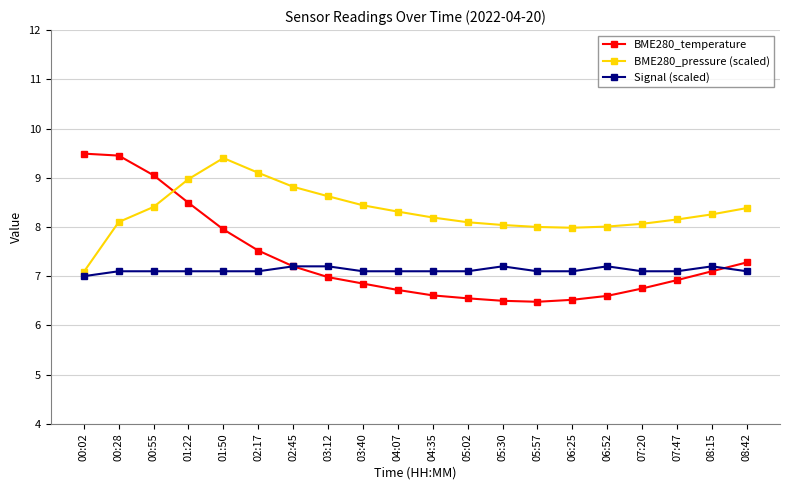

Which series has the largest total across all categories?

BME280_pressure (scaled)